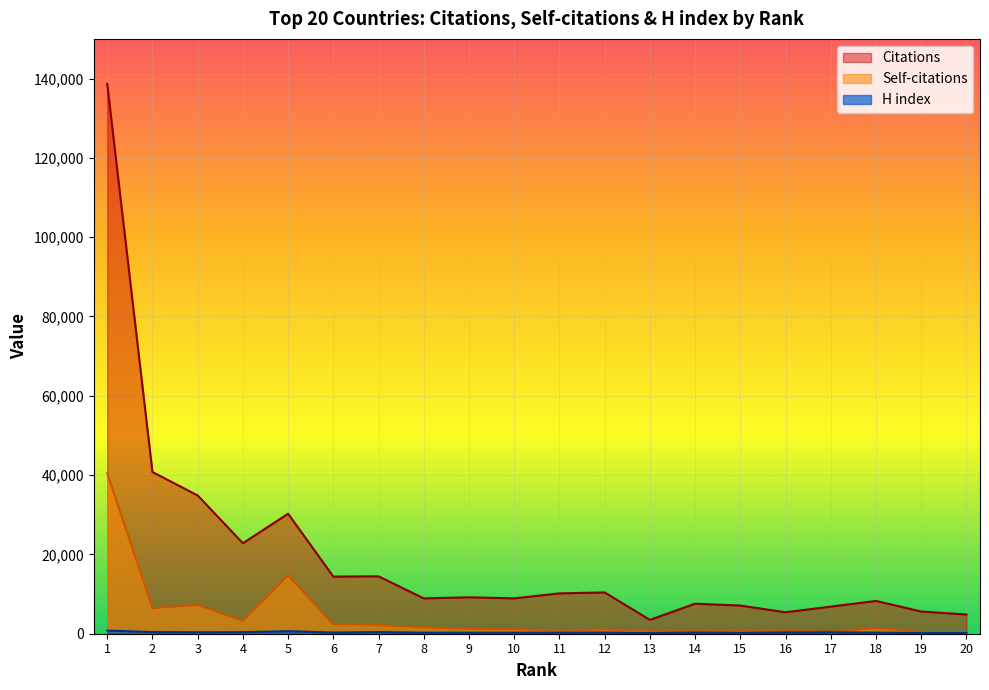

Which series has the largest range (max minus min)?

Citations